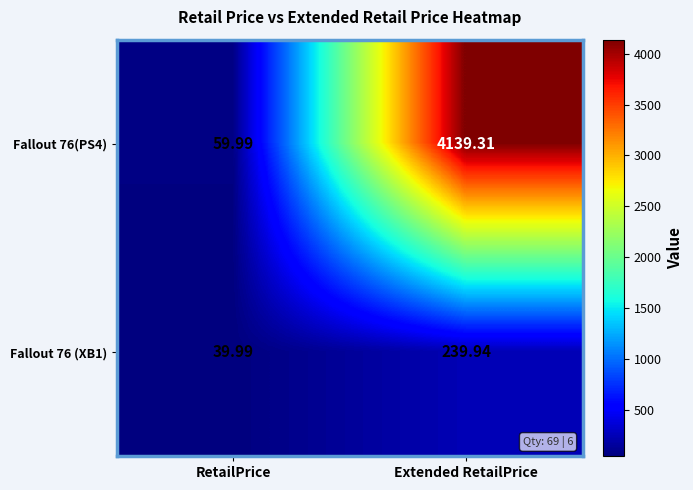

At which label does Fallout 76(PS4) first exceed 4139?

Extended RetailPrice